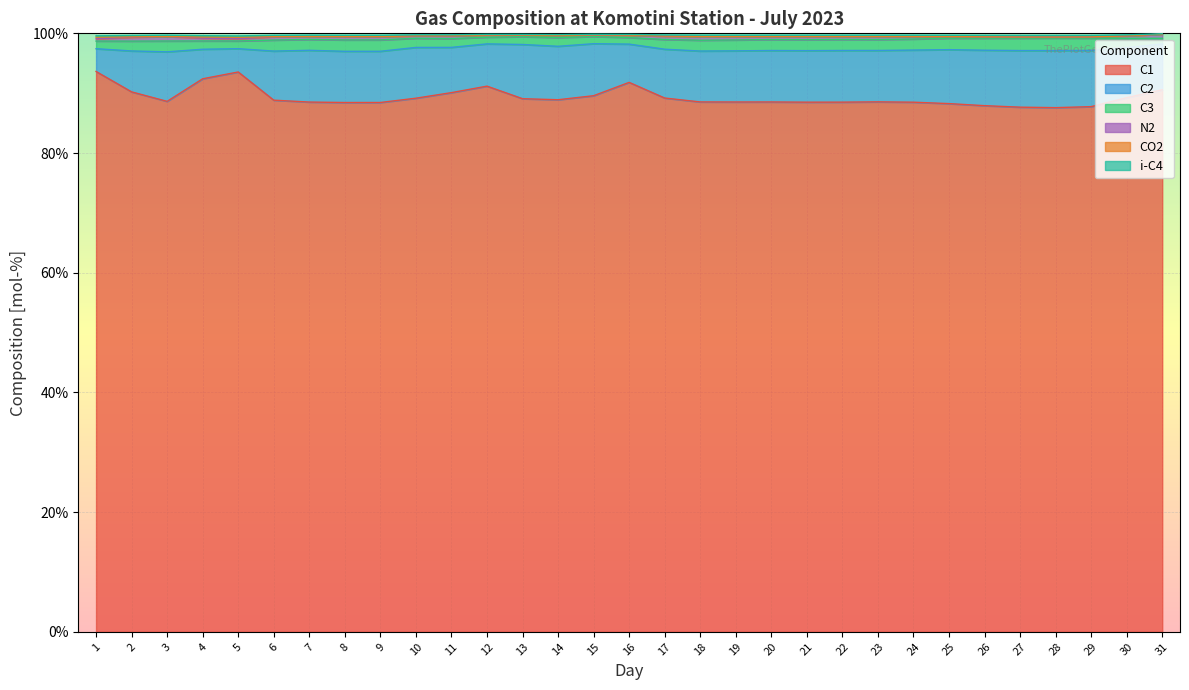

How many values in the C1 series are below 88?

4